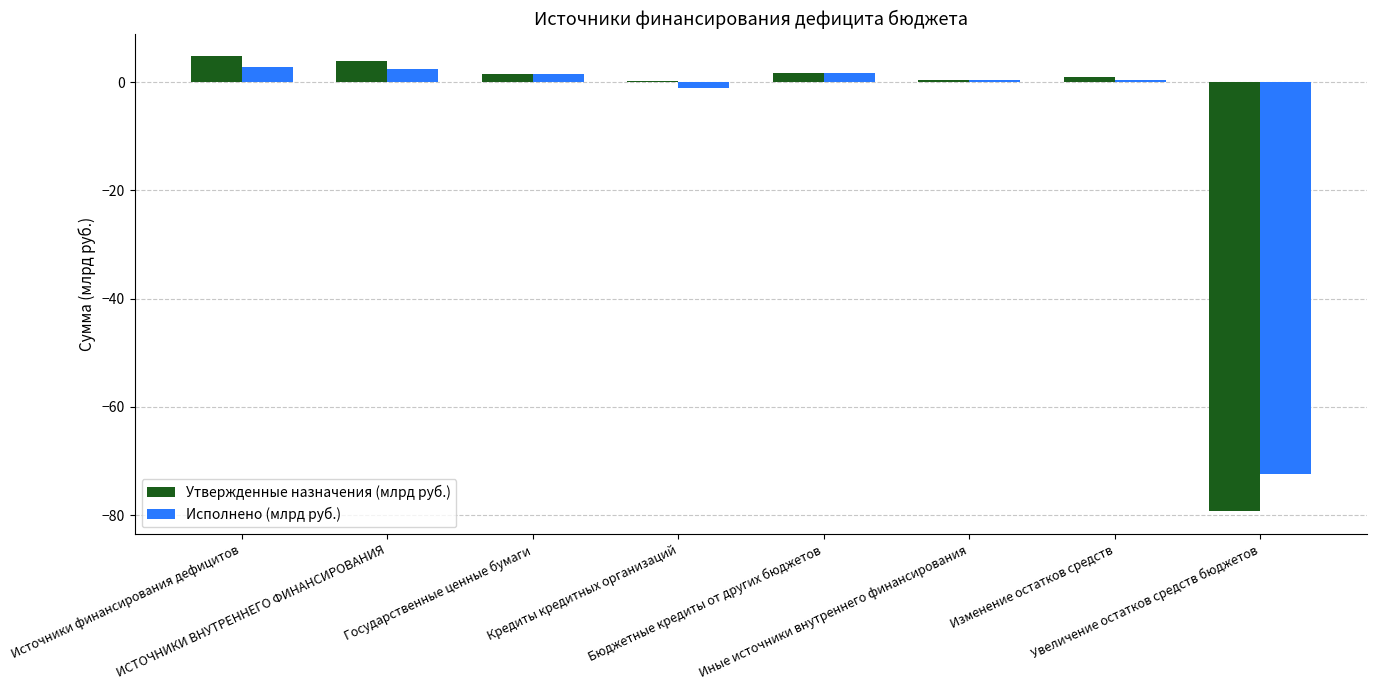

Is it true that Исполнено (млрд руб.) equals -20.4 at Увеличение остатков средств бюджетов?

False